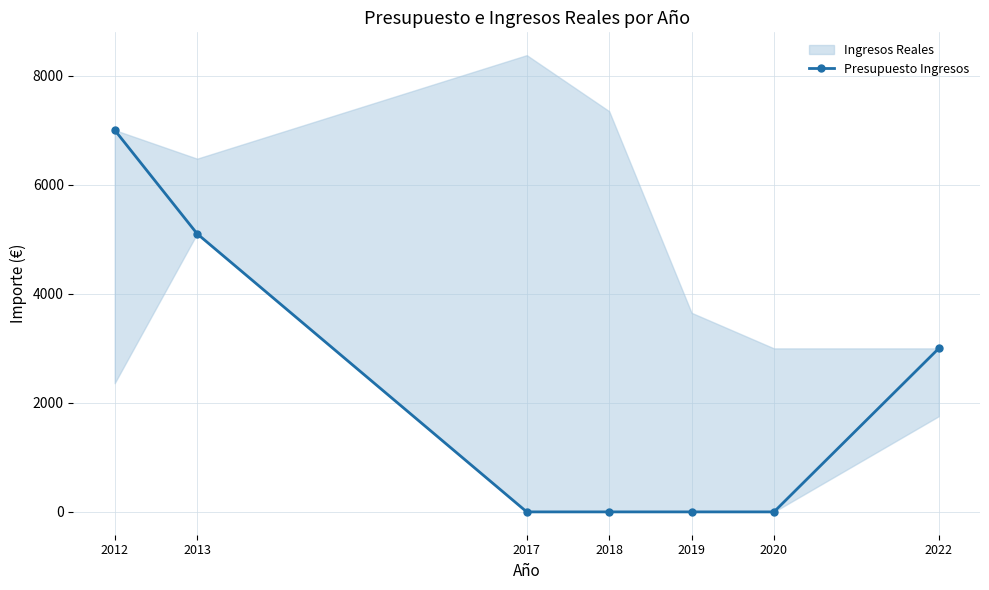

What is the difference between the maximum and minimum values?

6999